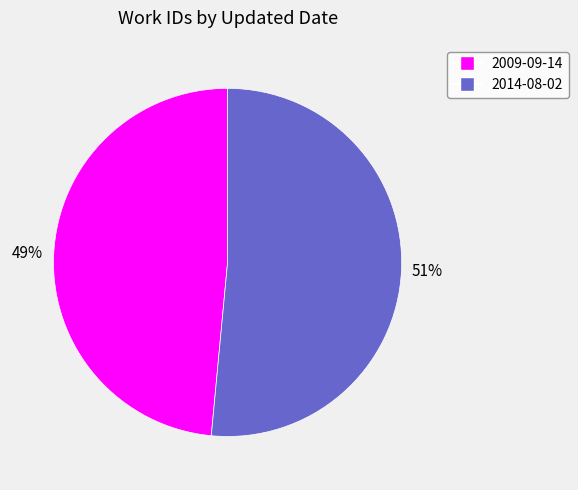

Which has a higher value, 2014-08-02 or 2009-09-14?

2014-08-02